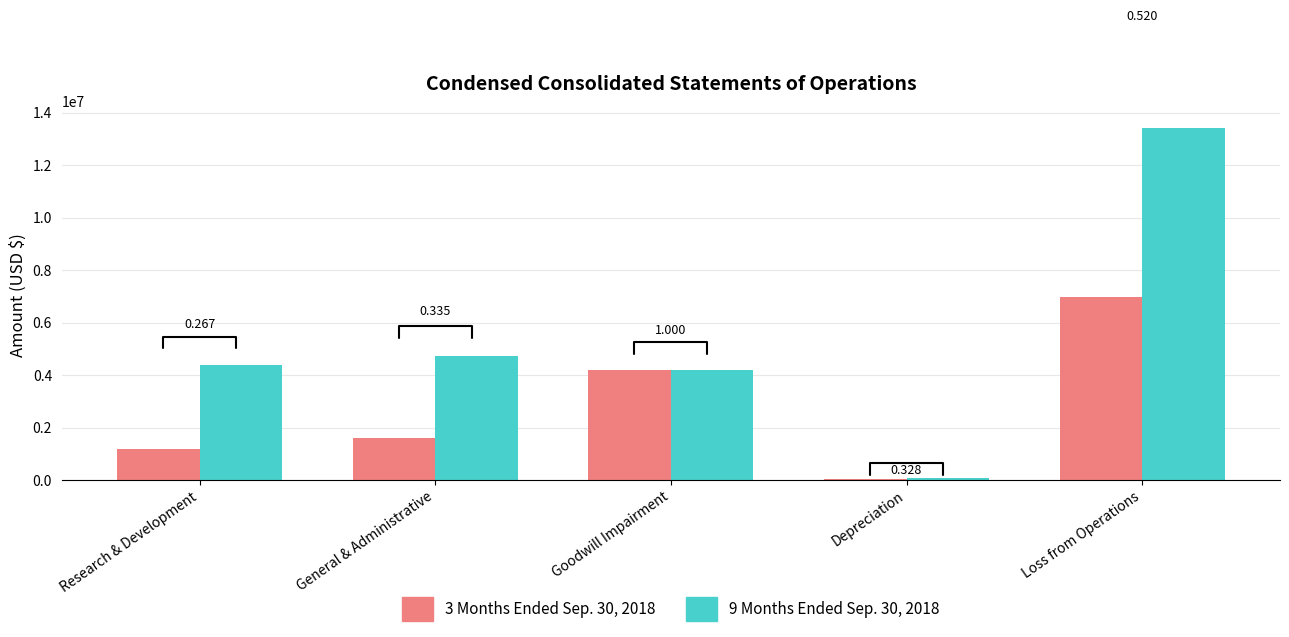

Rank the categories by 3 Months Ended Sep. 30, 2018 value from highest to lowest.

Loss from Operations, Goodwill Impairment, General & Administrative, Research & Development, Depreciation